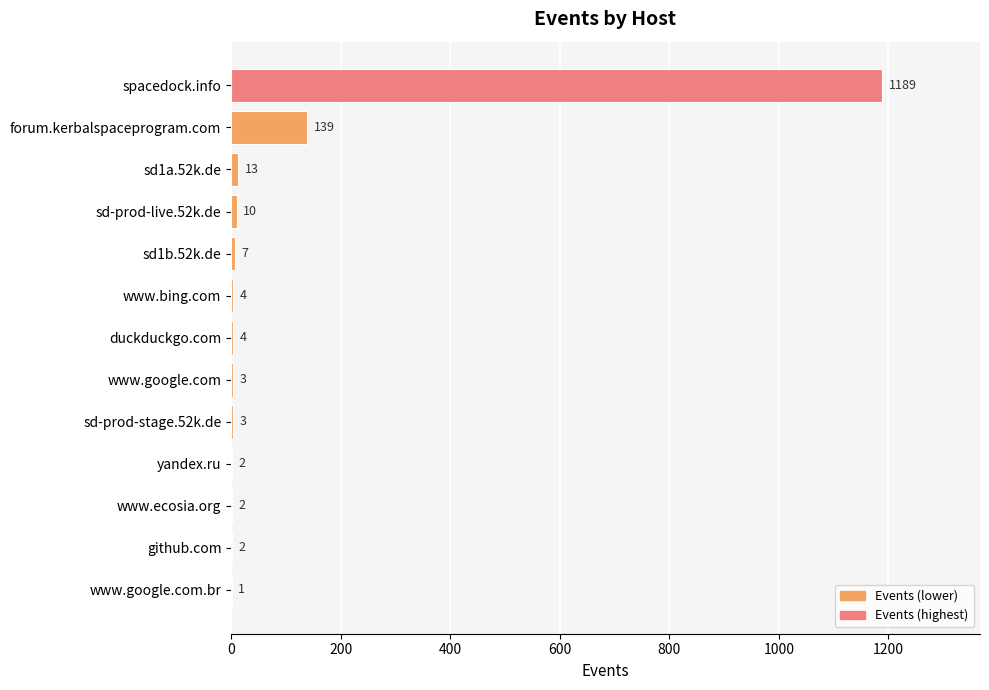

What is the sum of all values?

1379